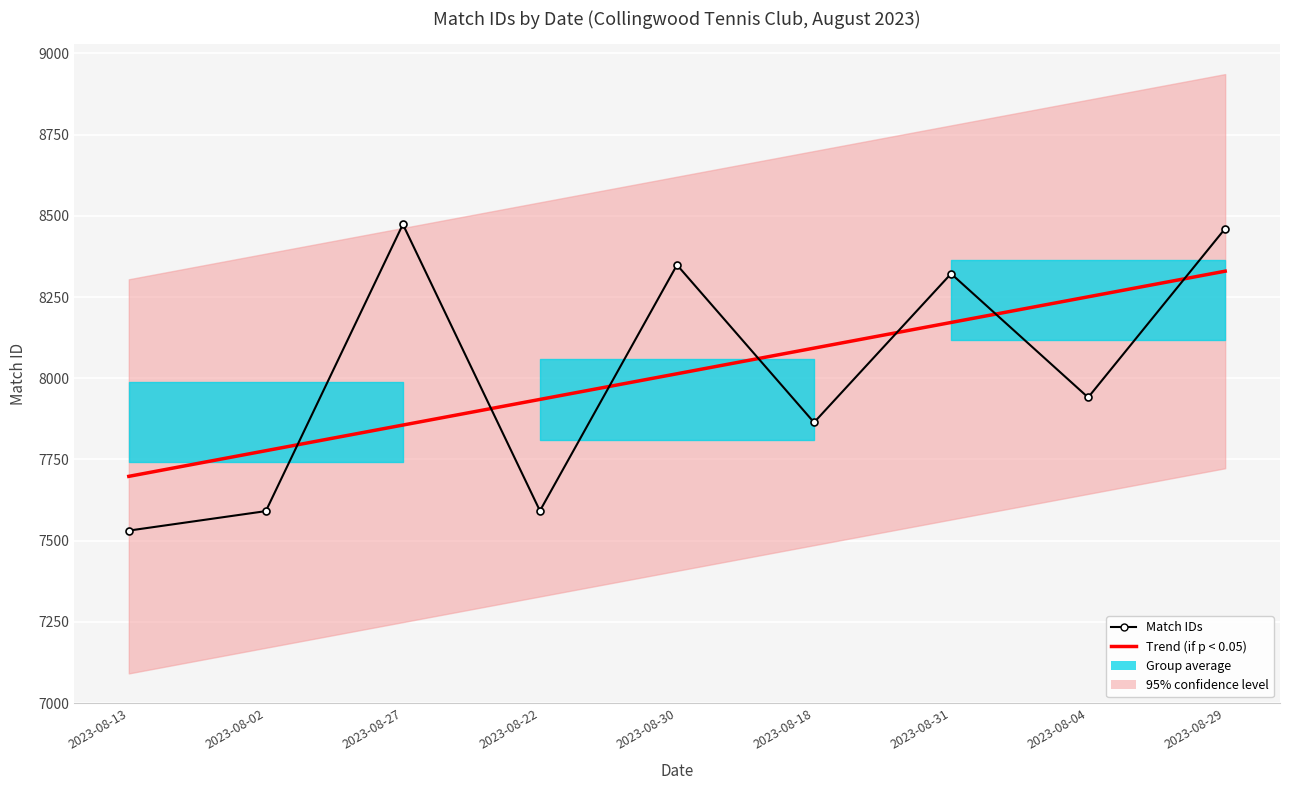

What value does the Match IDs series have at 2023-08-31?

8322.0